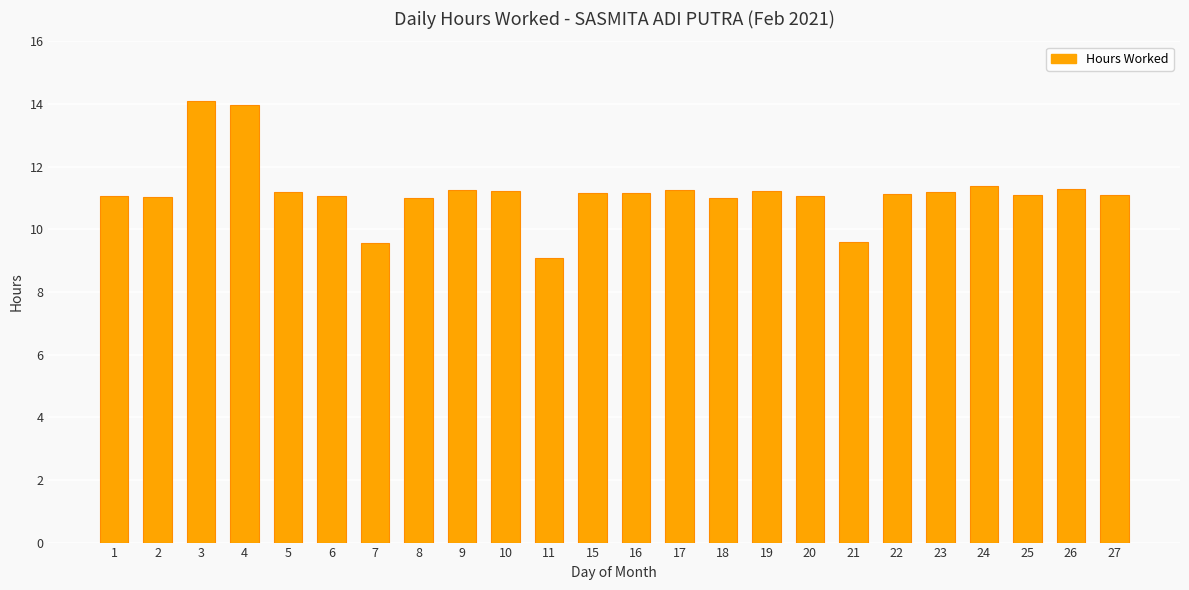

Approximately how many times larger is the value at 19 compared to 11?

1.2